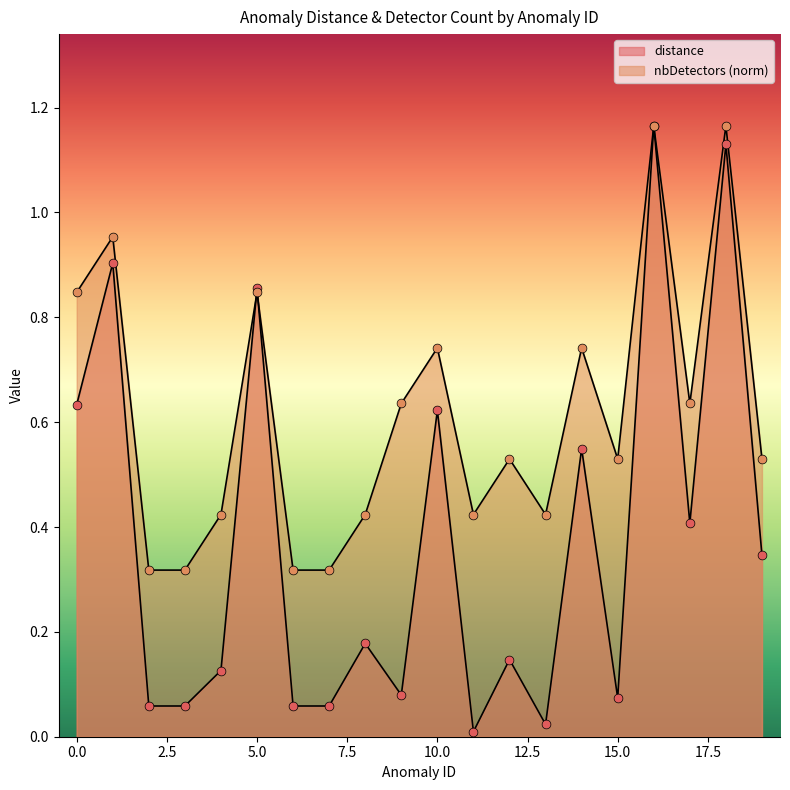

Which series has the largest Y range (max minus min)?

distance